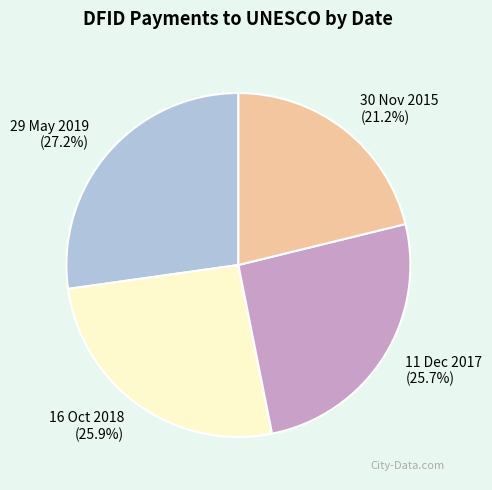

What percentage do 11 Dec 2017 and 16 Oct 2018 together represent?

51.6%